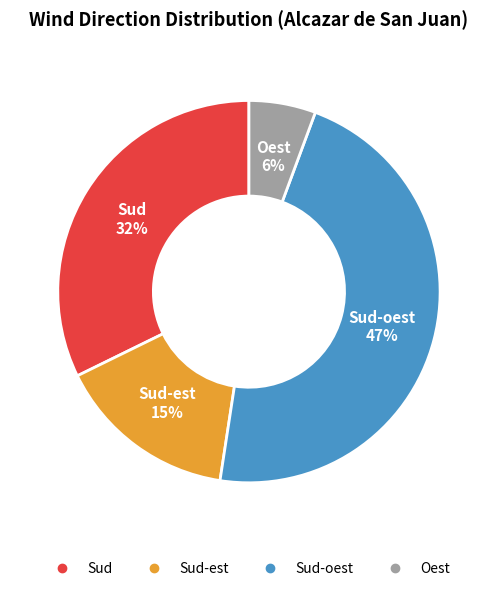

How many segments does this pie chart have?

4